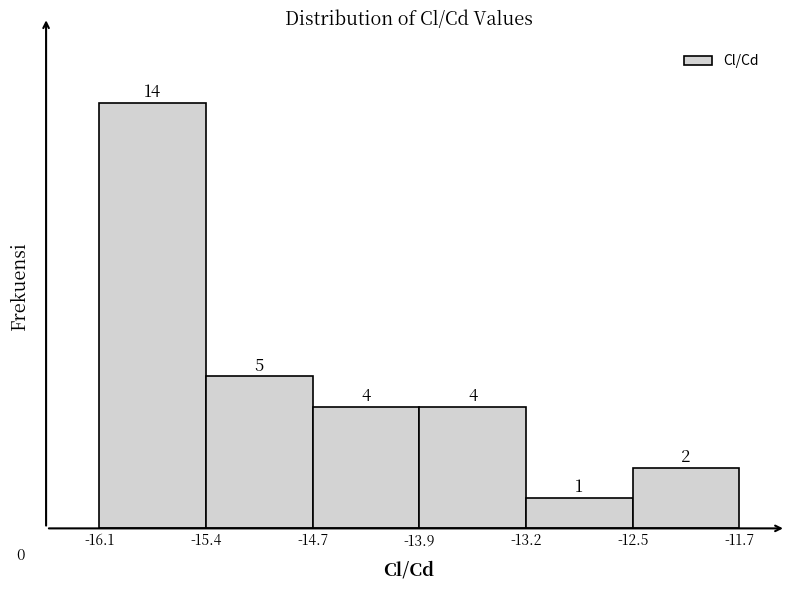

What is the height of the bar covering -14.7 to -13.9 on the x-axis?

4